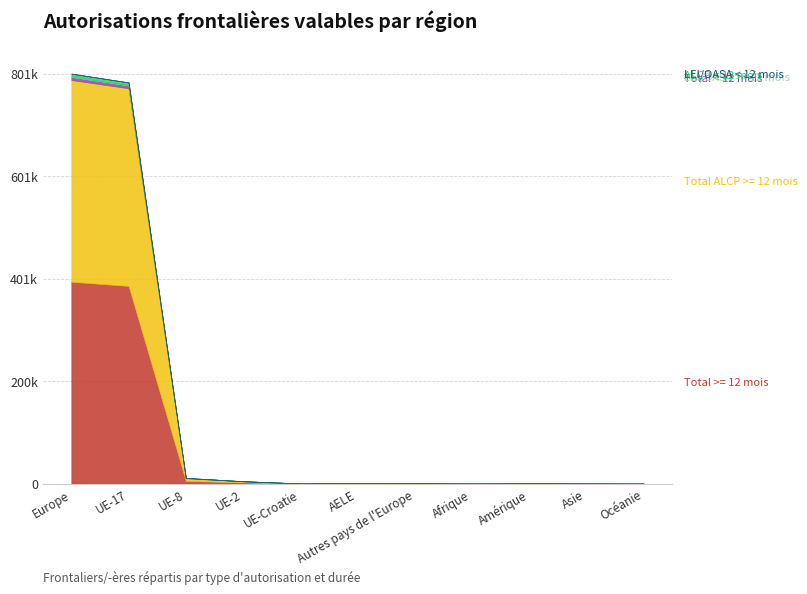

Read the Total >= 12 mois value at UE-2.

2241